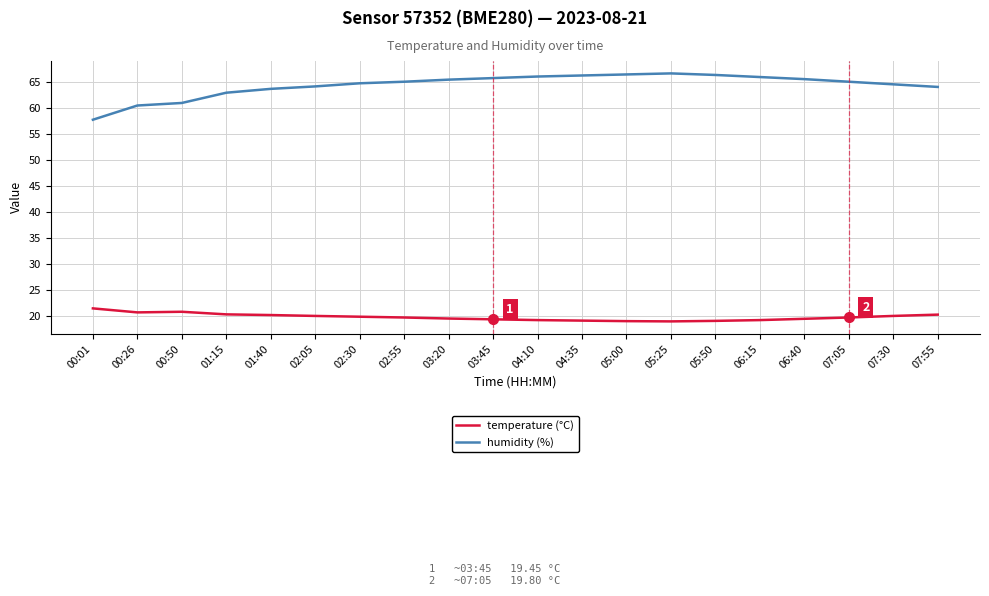

True or false: humidity (%) and temperature (°C) cross at least once.

False